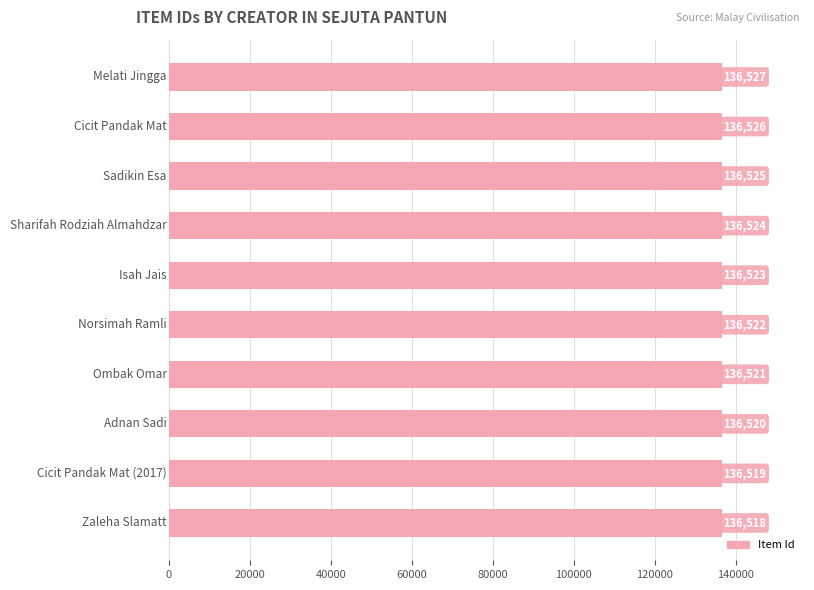

How many values are between 136520 and 136525?

6